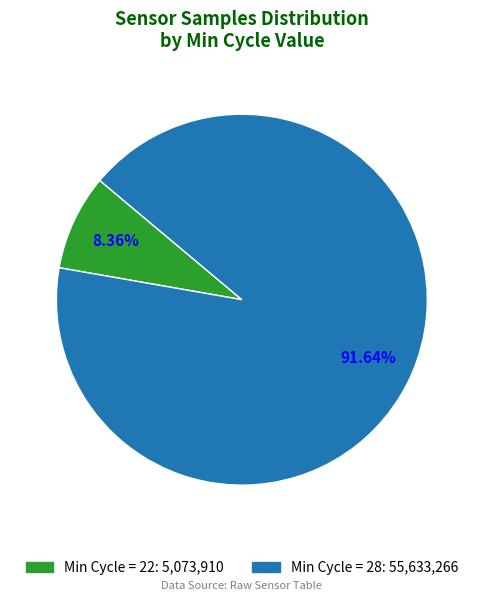

Does any single category account for the majority?

Yes